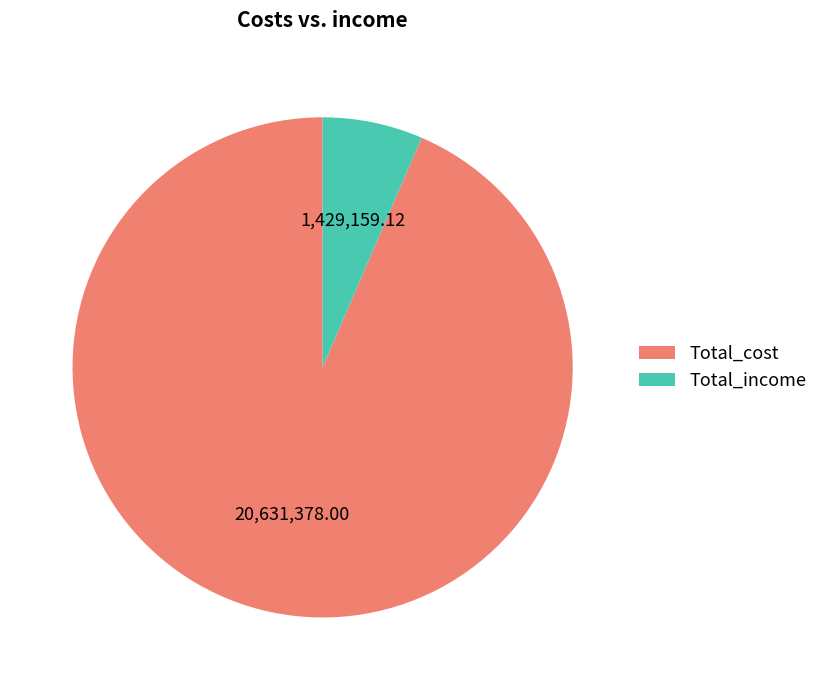

Combined, do Total_income and Total_cost account for over 50%?

Yes